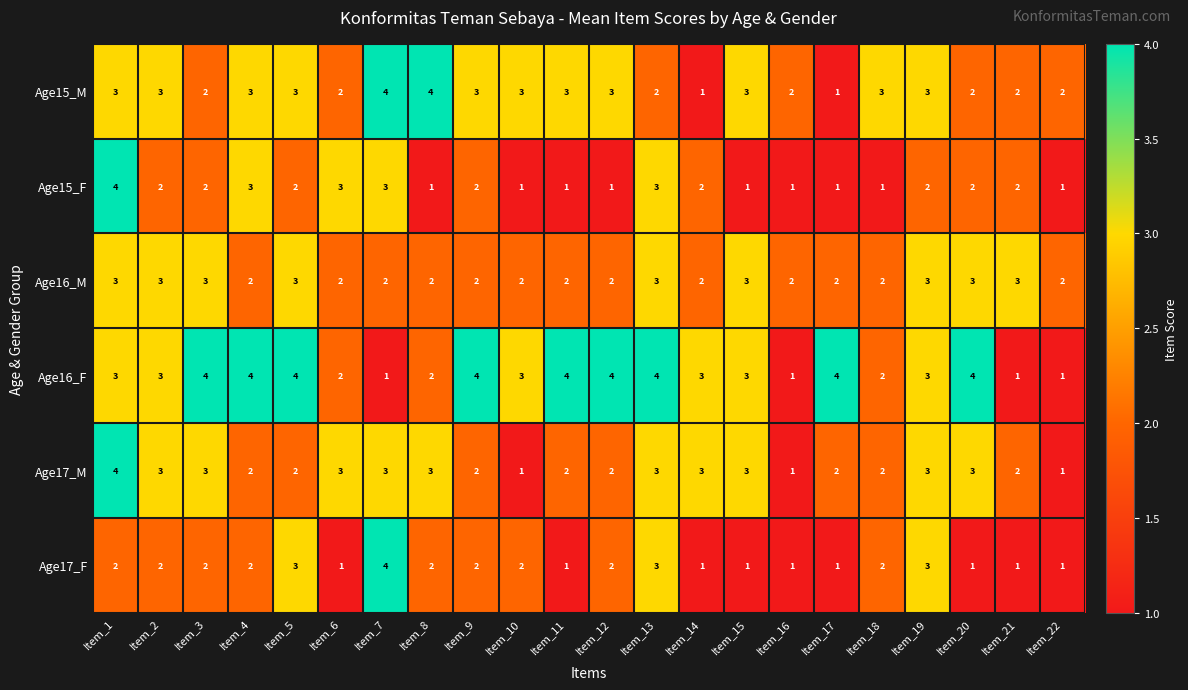

What is the difference between the maximum and minimum values in the Age17_F series?

3